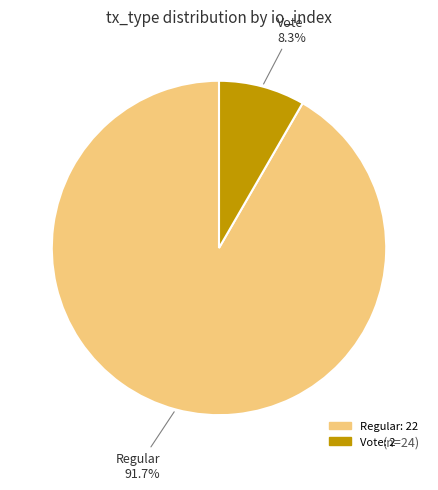

Which category accounts for the majority?

Regular